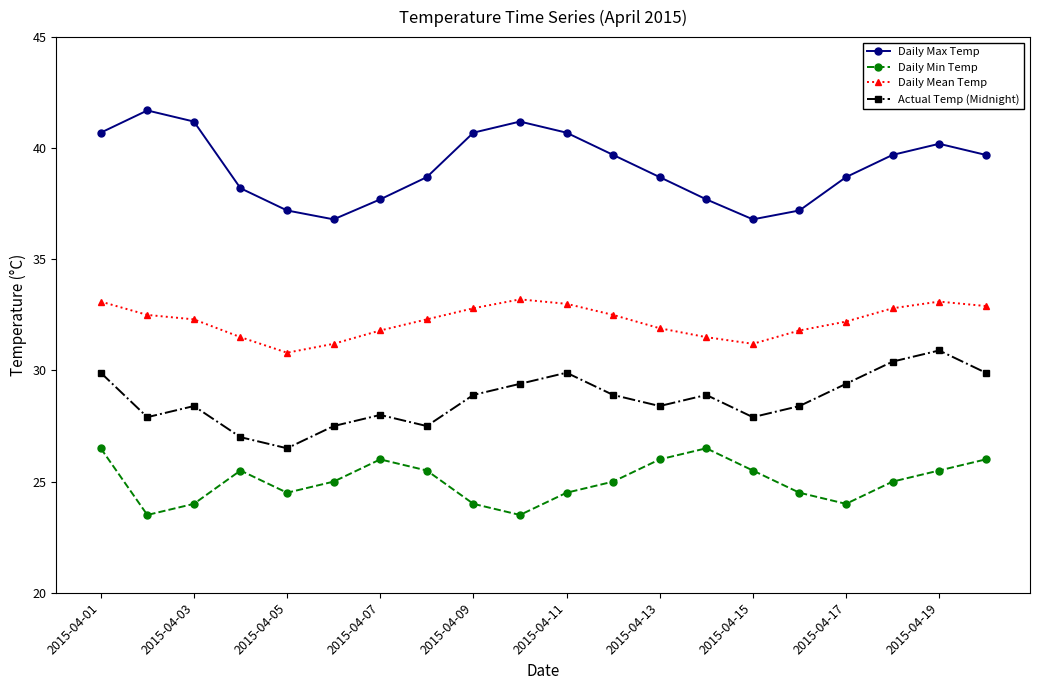

What is the value of the Actual Temp (Midnight) point at the 18th from the left?

30.4